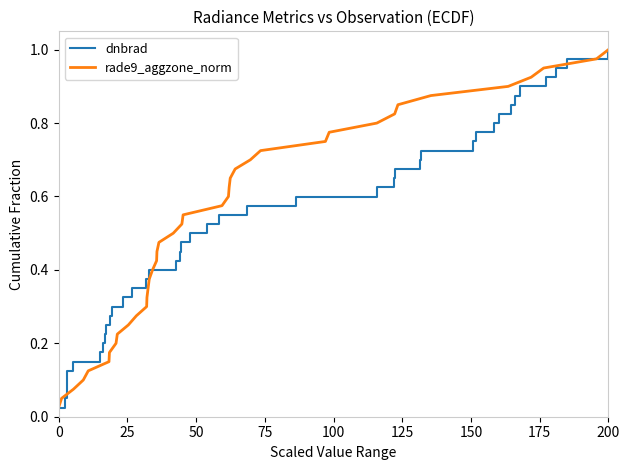

Rank the series by their maximum value, from highest to lowest.

dnbrad, rade9_aggzone_norm